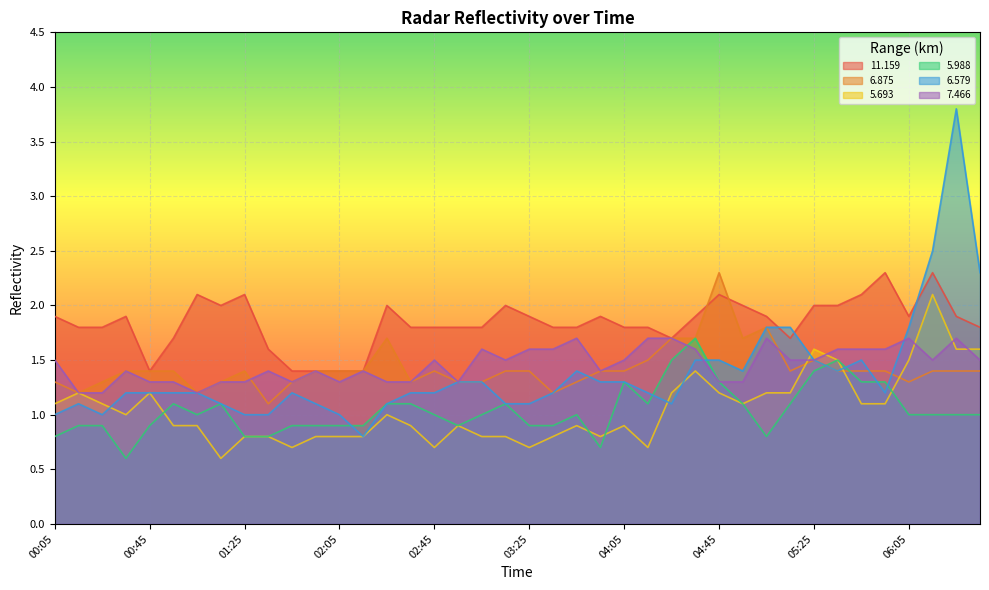

What is the difference between the second highest and minimum values in the  11.159 series?

0.9